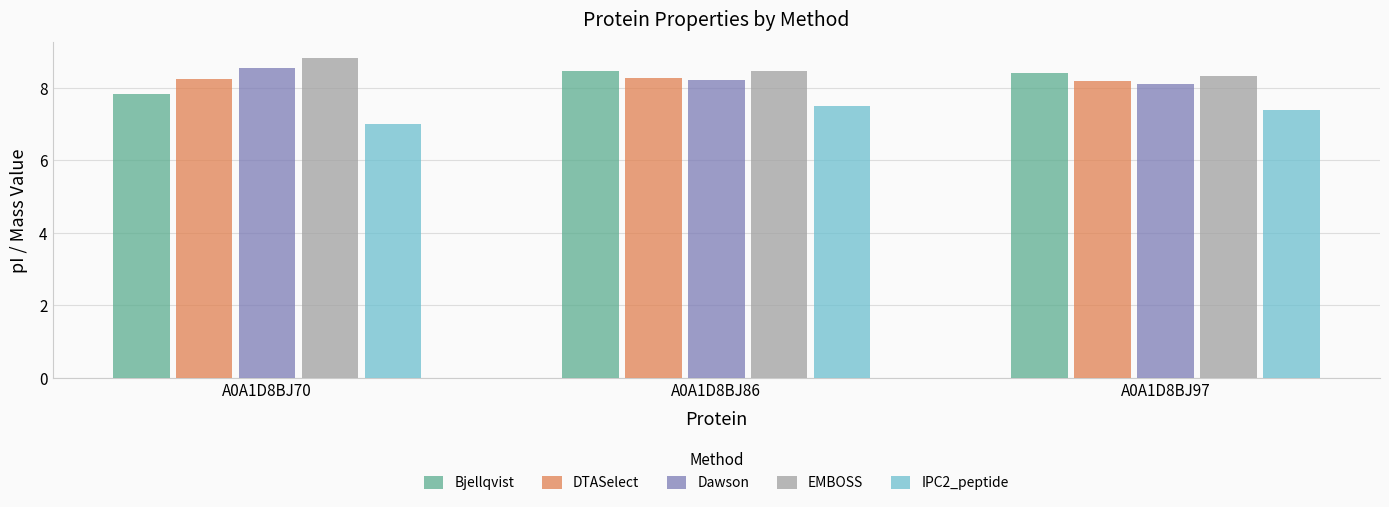

What are all the series names shown in the legend?

Bjellqvist, DTASelect, Dawson, EMBOSS, IPC2_peptide